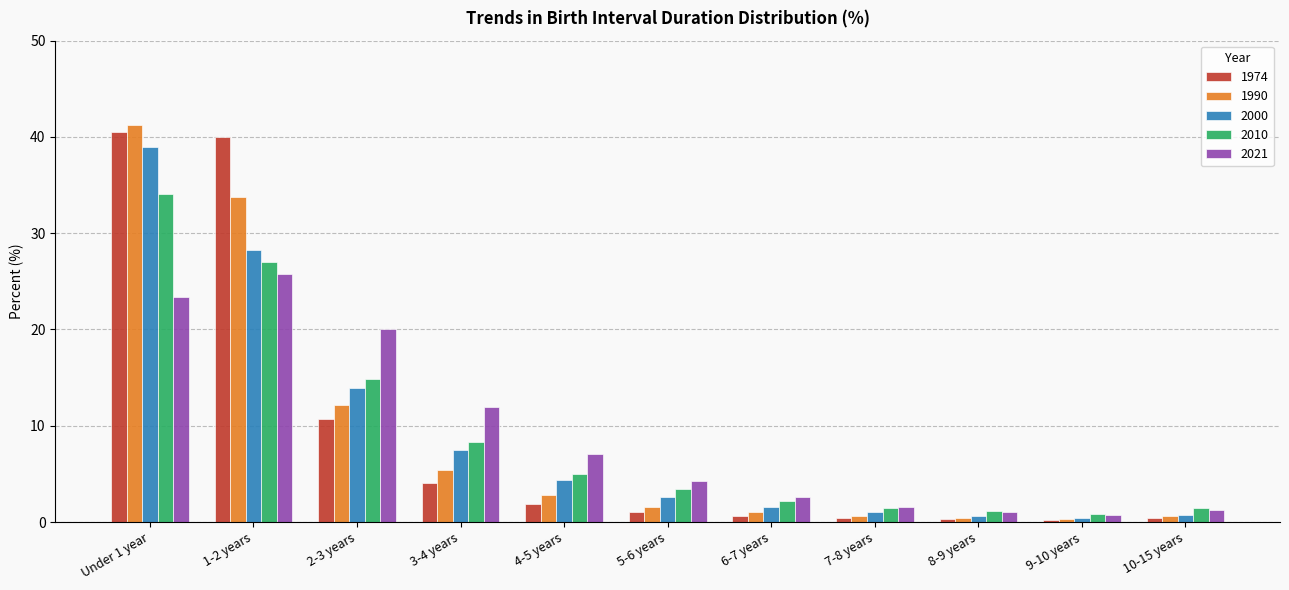

Which series changed the most between 3-4 years and 7-8 years?

2021